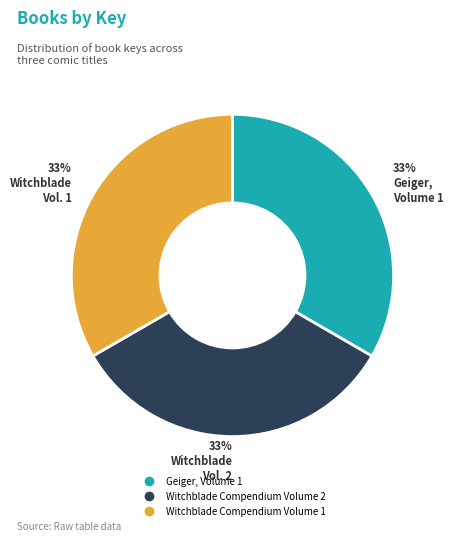

What percentage is the Witchblade Compendium Volume 1 slice, to the nearest percent?

33%